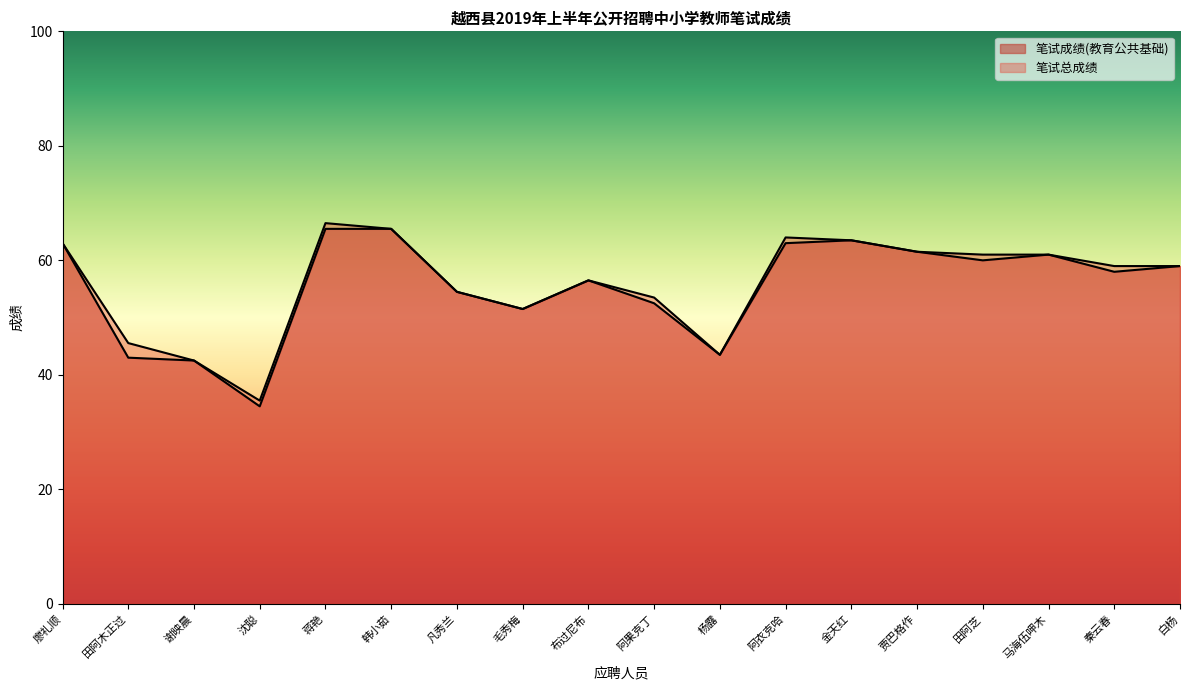

What are all the series names shown in the legend?

笔试成绩(教育公共基础), 笔试总成绩